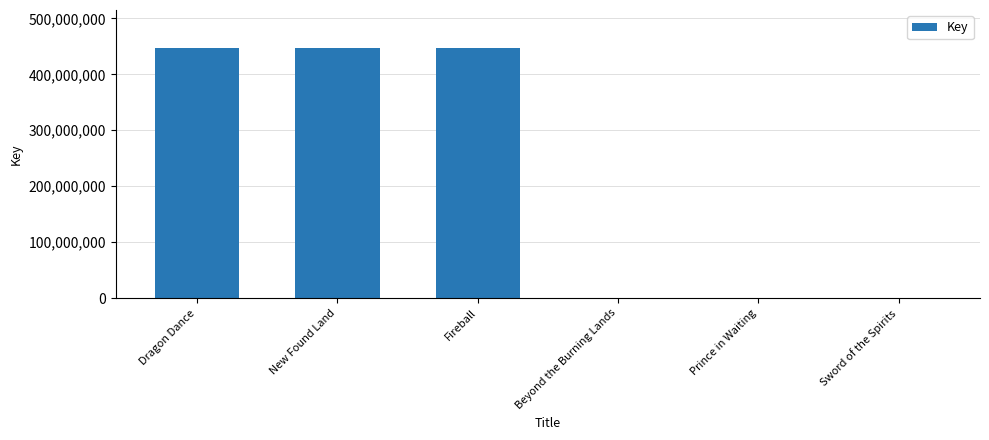

What value does the data have at Dragon Dance?

447901731